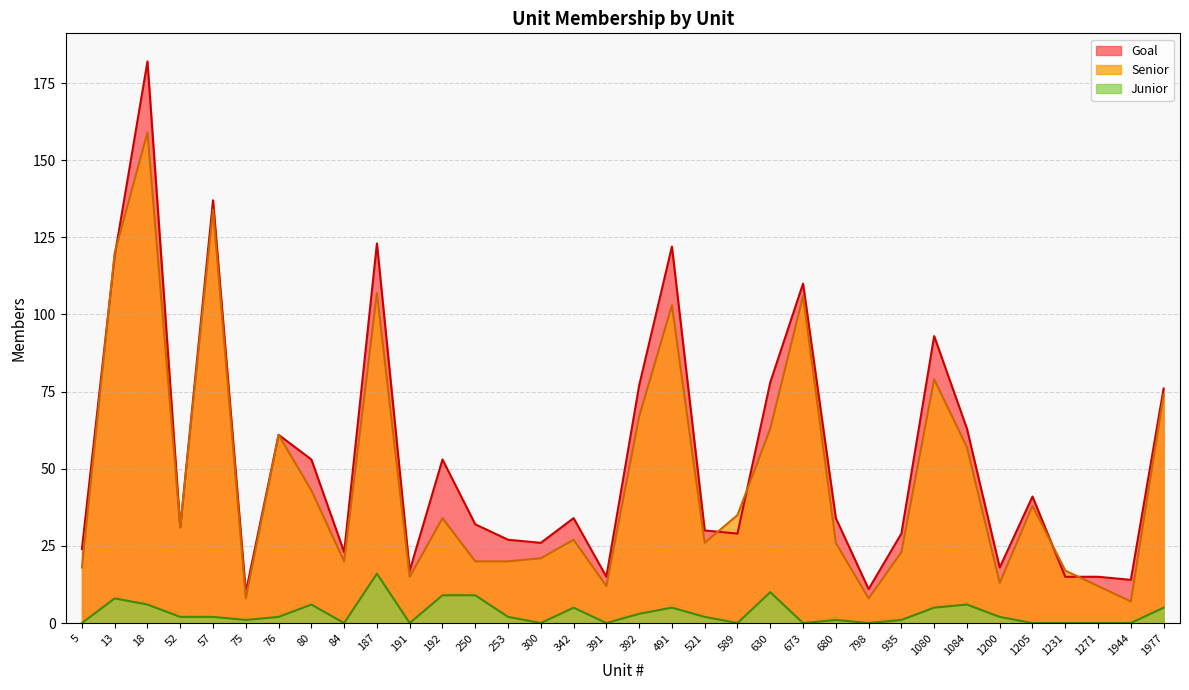

True or false: Senior and Junior intersect in this chart.

False